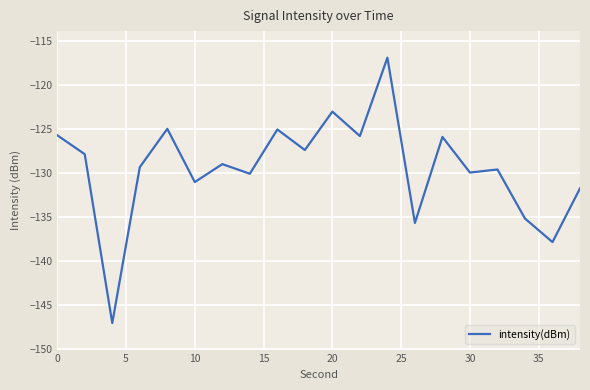

What is the difference between the maximum and minimum values?

30.1